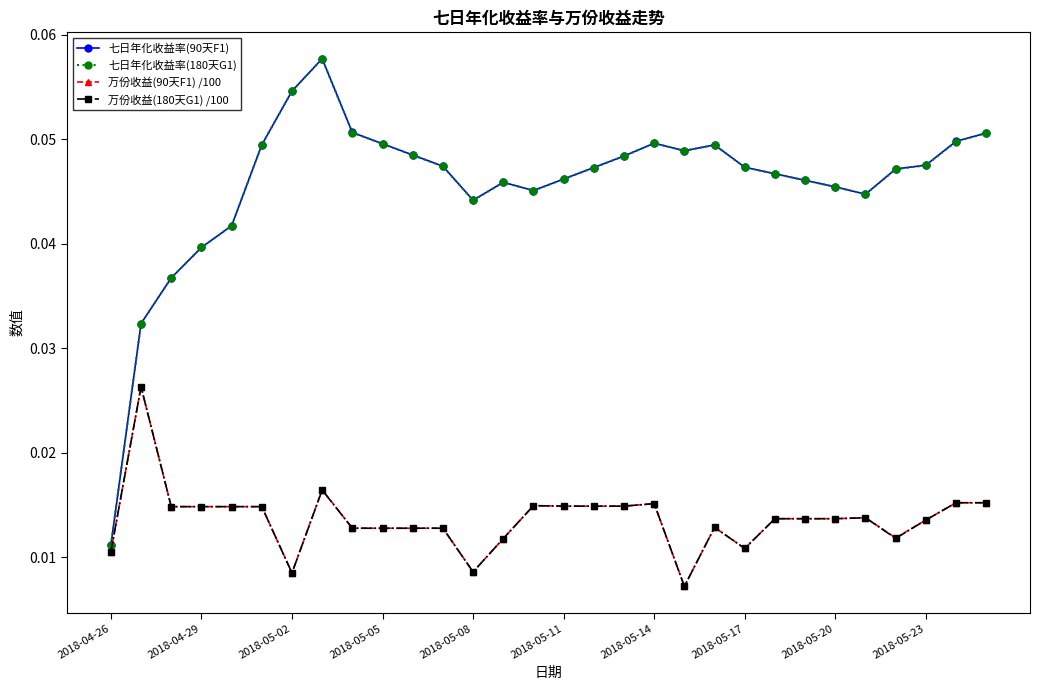

Count the 万份收益(90天F1) /100 values in the range 0 to 1.

30